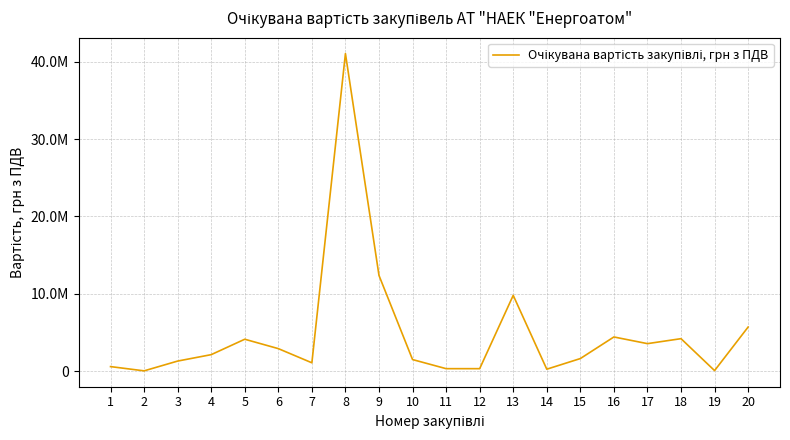

How many points are higher than both their immediate neighbors (excluding endpoints)?

5